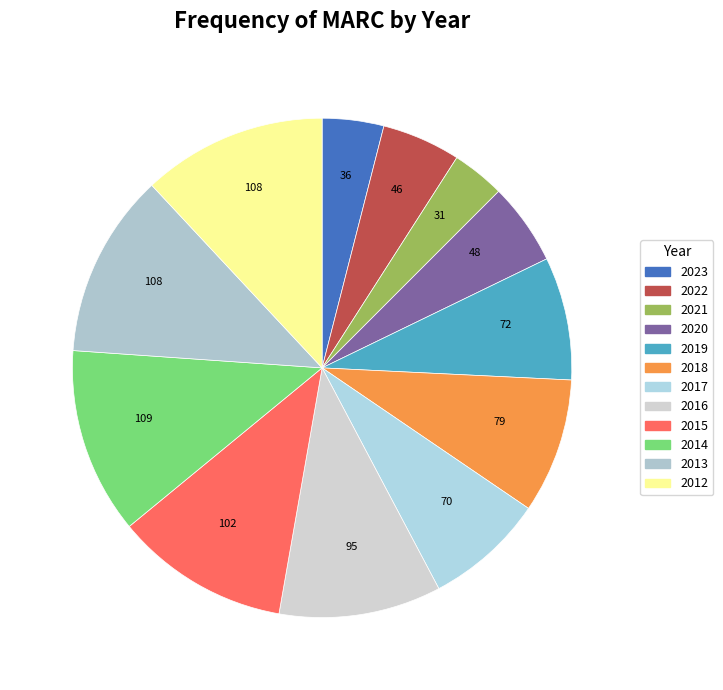

How many segments does this pie chart have?

12